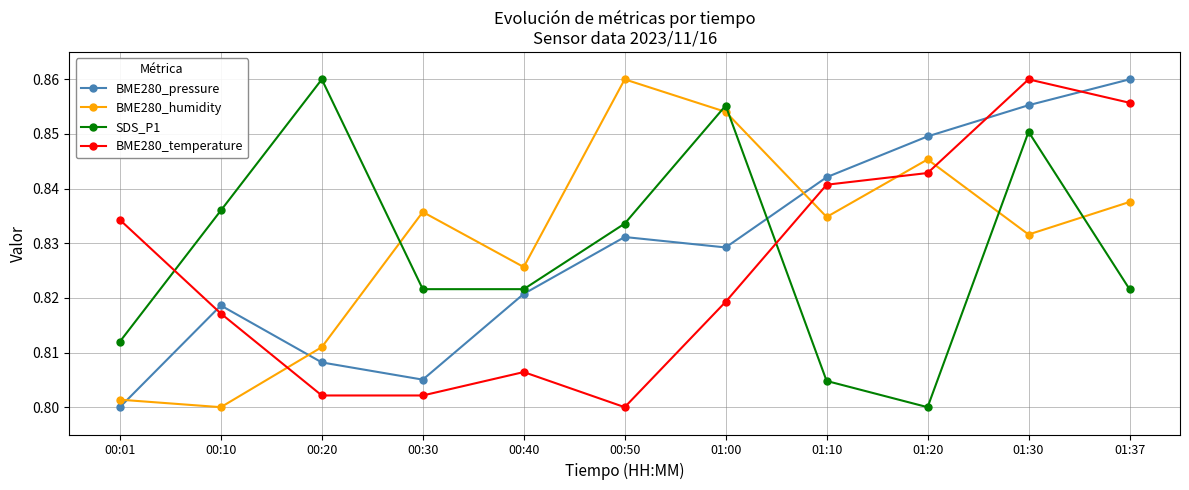

True or false: BME280_pressure has more than 1 points higher than both neighbors.

True